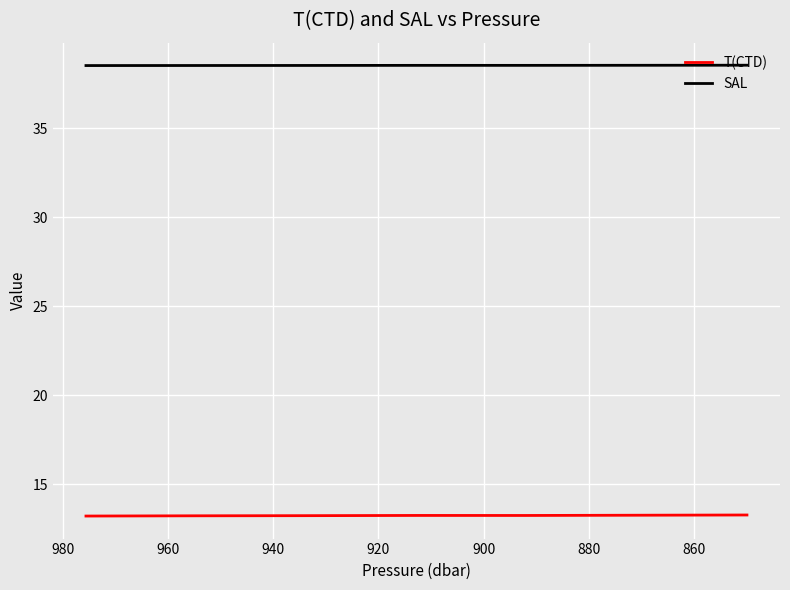

What is the maximum value shown in the chart?

38.5